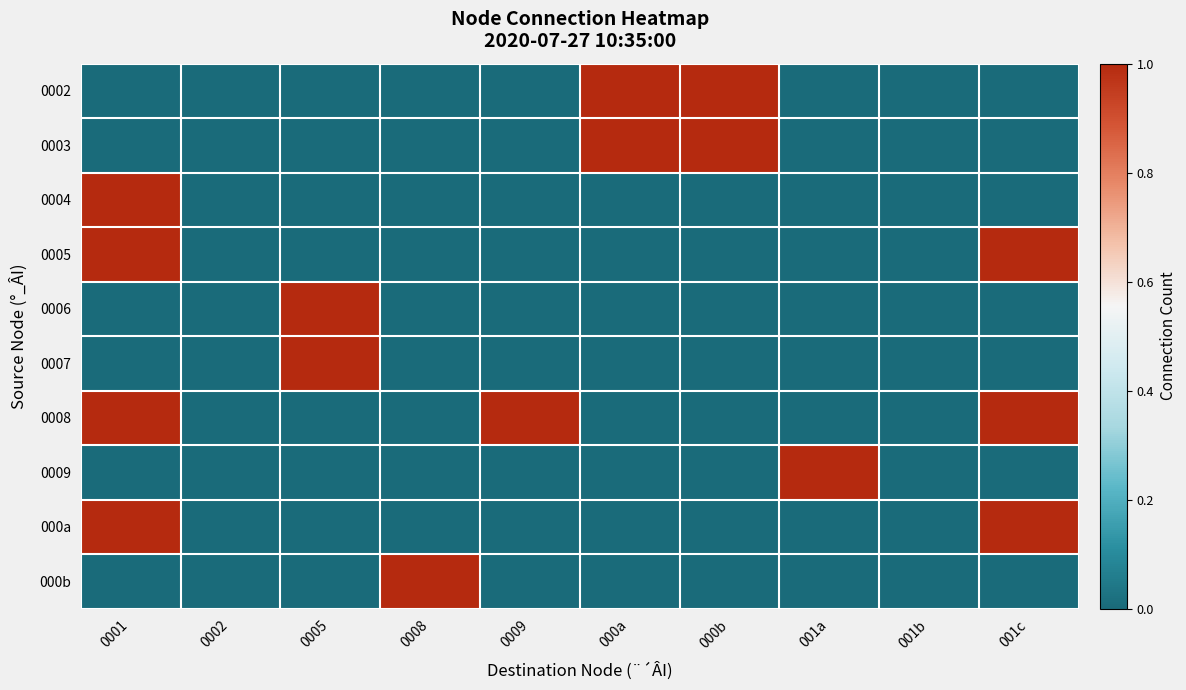

How many series are shown in this chart?

10